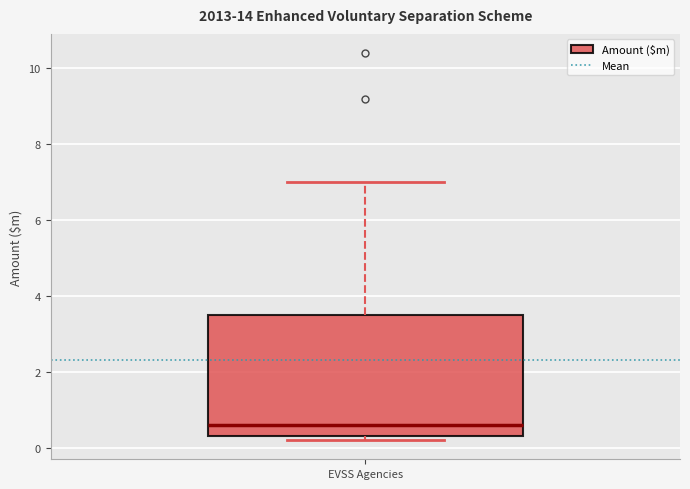

Transcribe this box plot: give where the median line is, the range the box spans, and where the two whiskers end, as read against the y-axis. The values are not printed on the chart, so give them approximately, as read against the axis.

median 0.6, box 0.4 to 3.6, whiskers 0.2 to 7.0